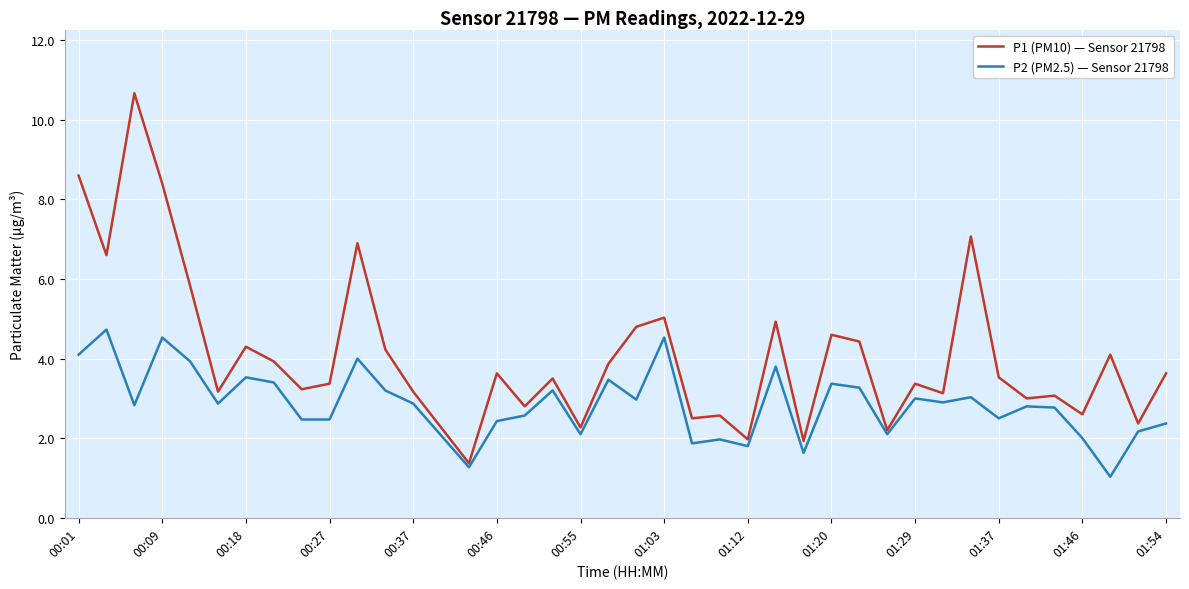

Which series has the largest range (max minus min)?

P1 (PM10) — Sensor 21798